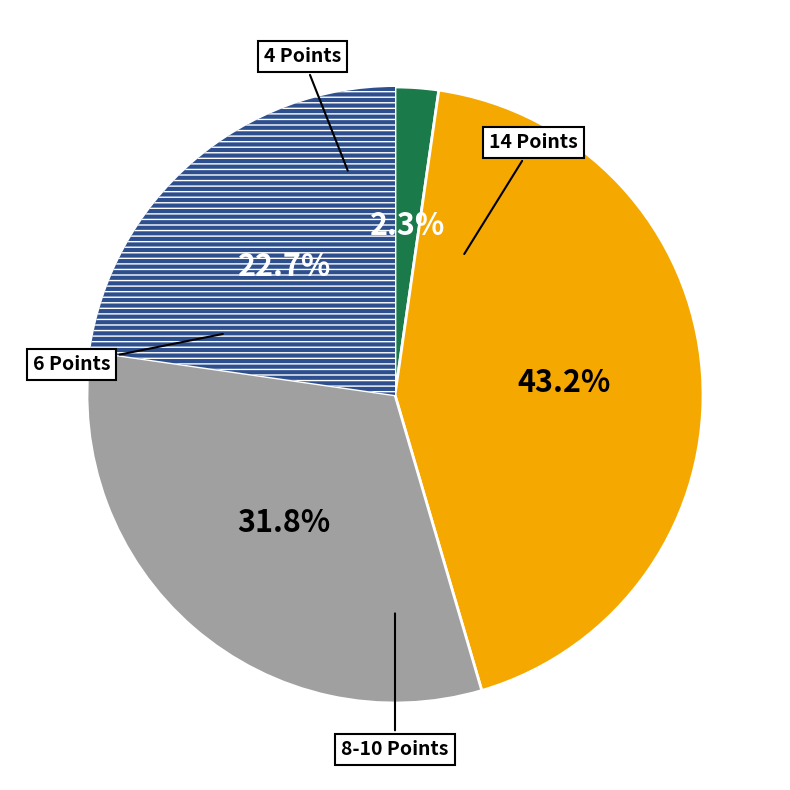

Is there any slice that represents more than half of the pie?

No